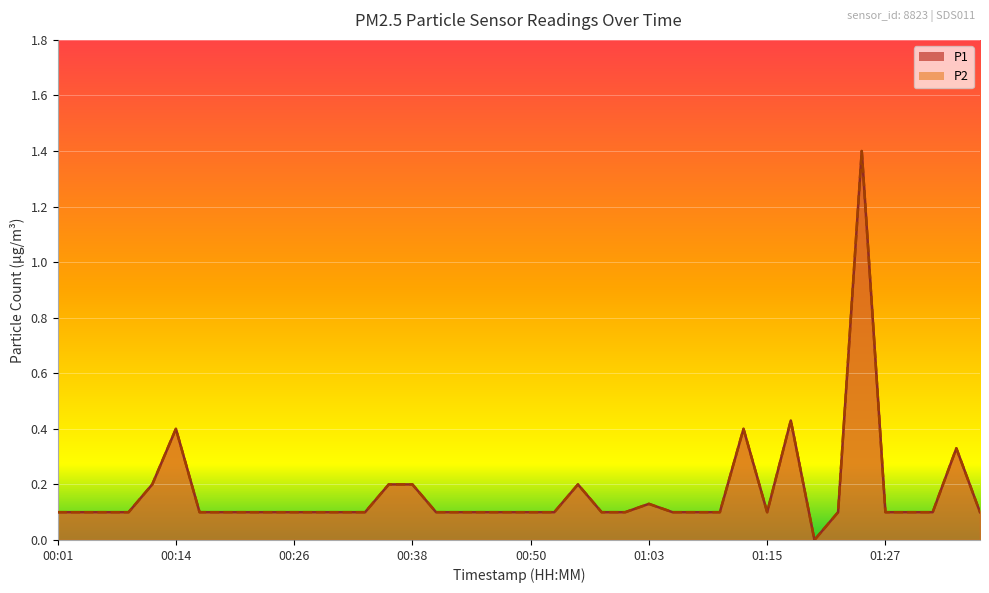

Is the value of P1 at 00:14 greater than the value of P2 at 00:50?

Yes